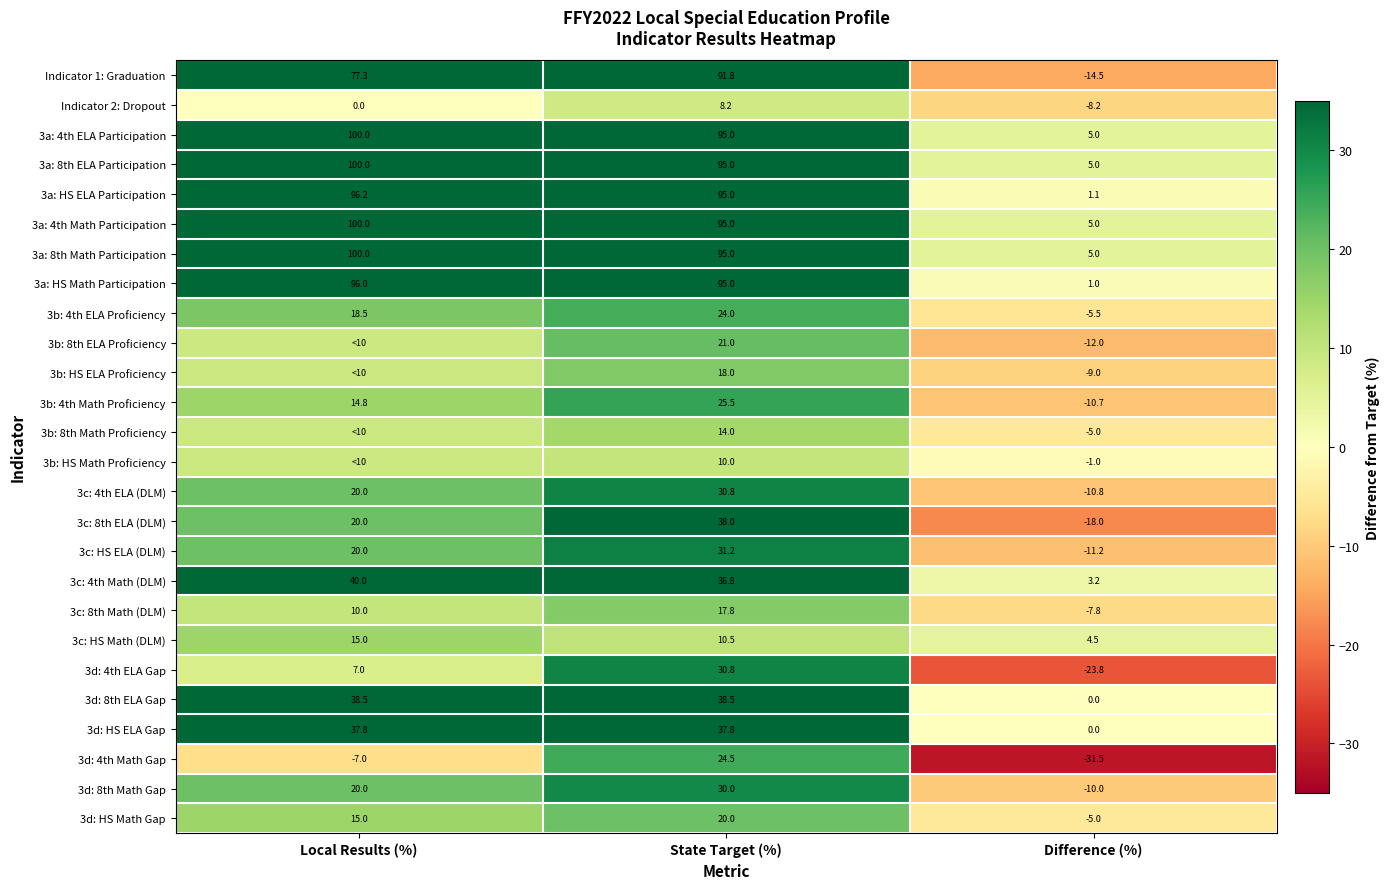

What is the difference between the second highest and minimum values in the 3c: HS Math (DLM) series?

6.0